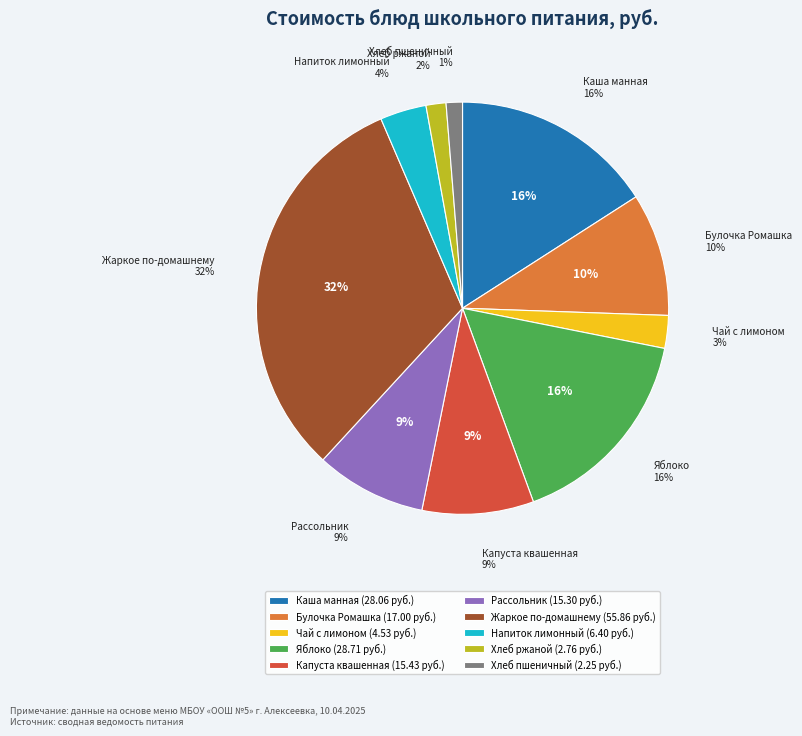

Combined, what portion of the pie is Капуста квашенная с горошком and Булочка Ромашка?

18.4%